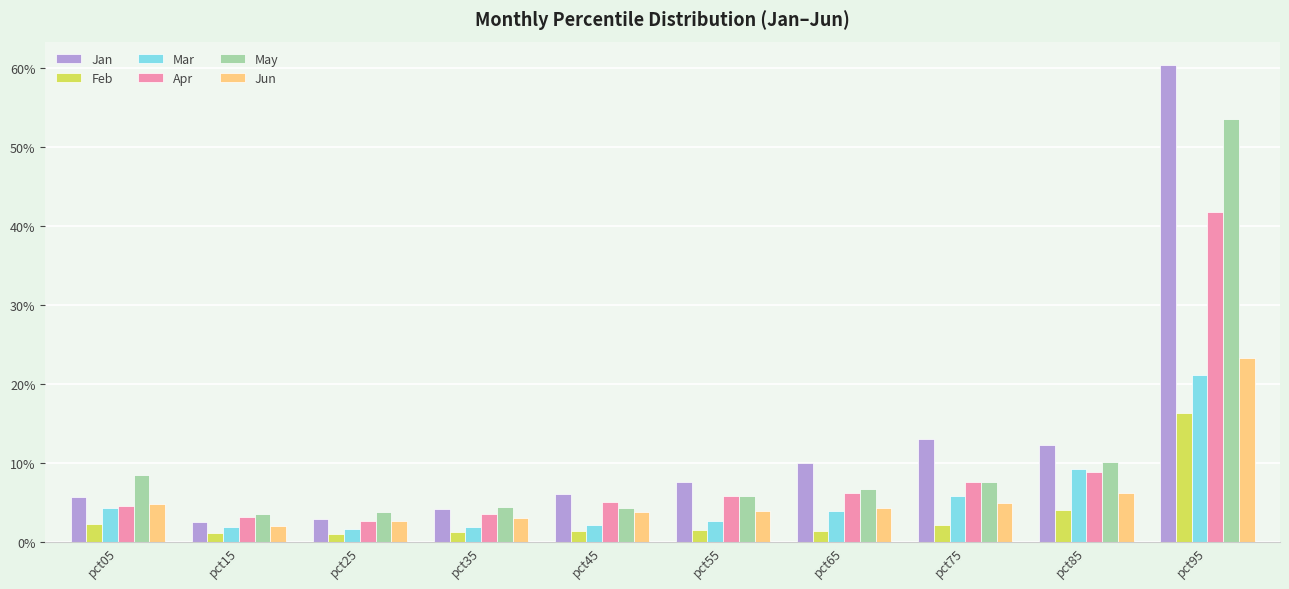

Does the chart contain stacked bars?

No